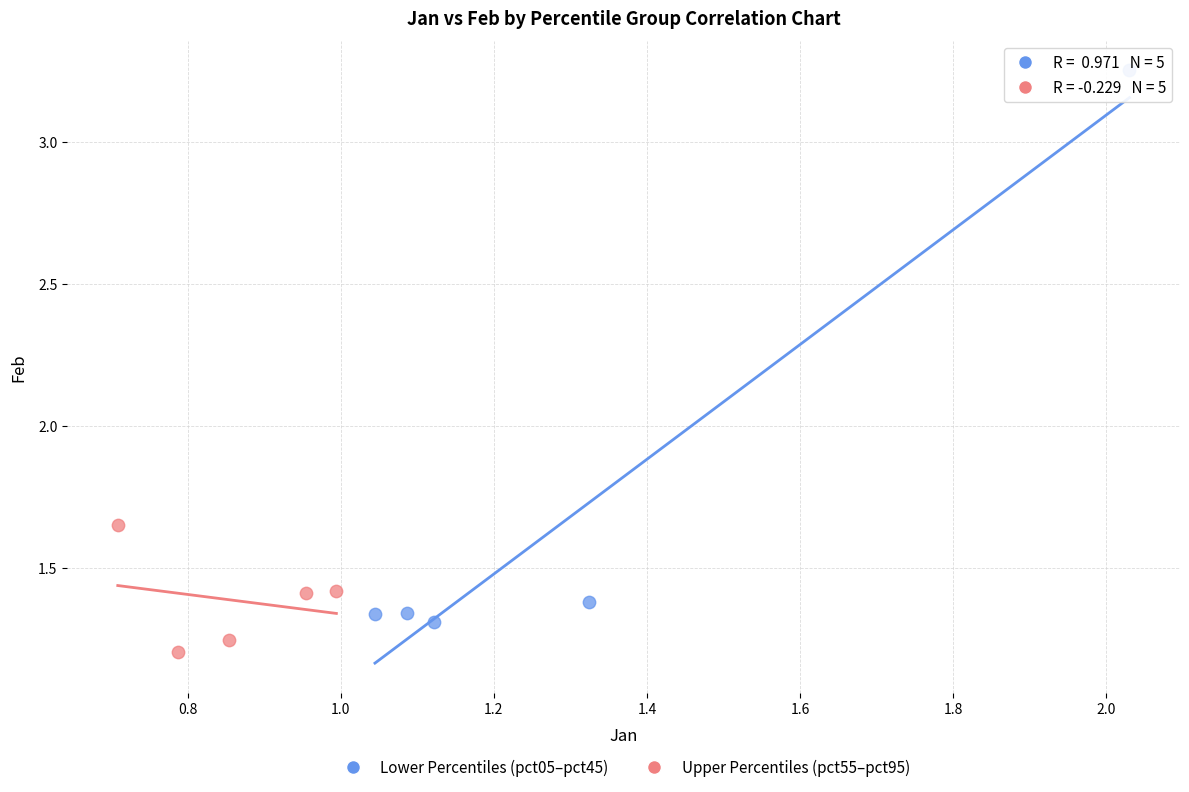

Which series reaches the maximum Y coordinate?

Lower Percentiles (pct05–pct45)